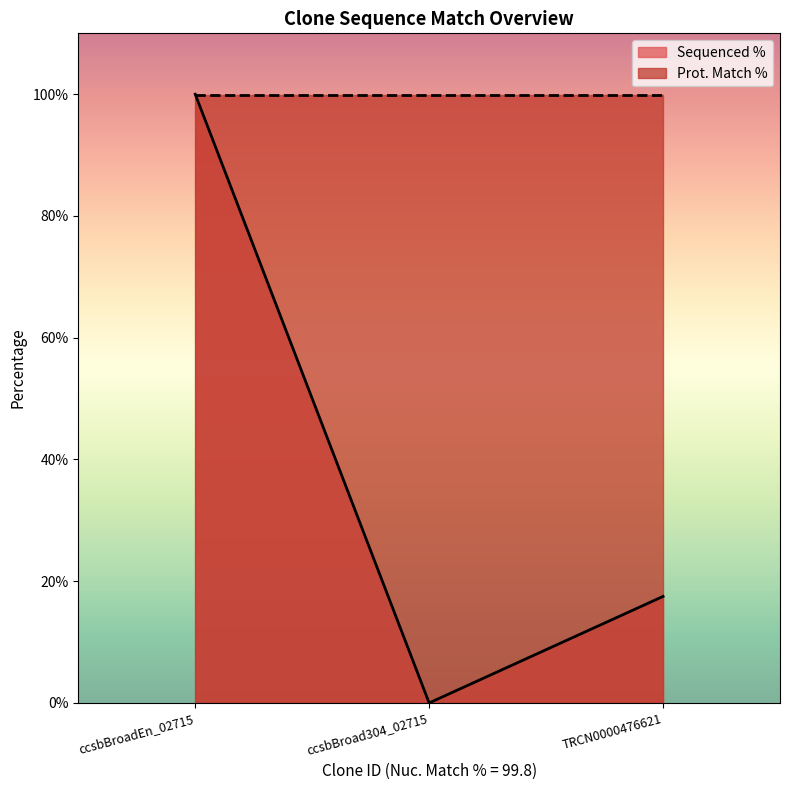

Which series has the largest range (max minus min)?

Sequenced %